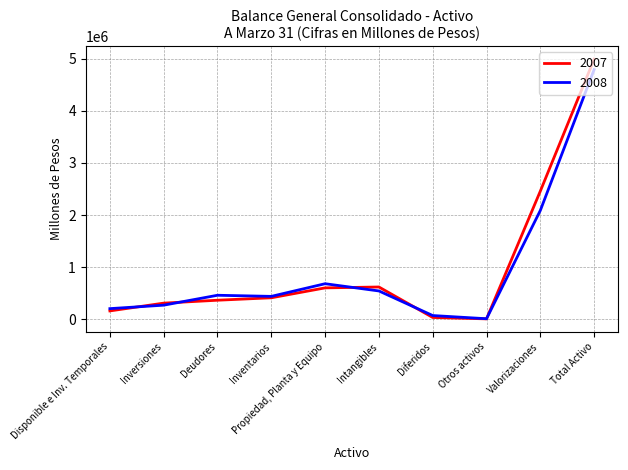

What is the difference between the maximum and second lowest values in the 2008 series?

4714043